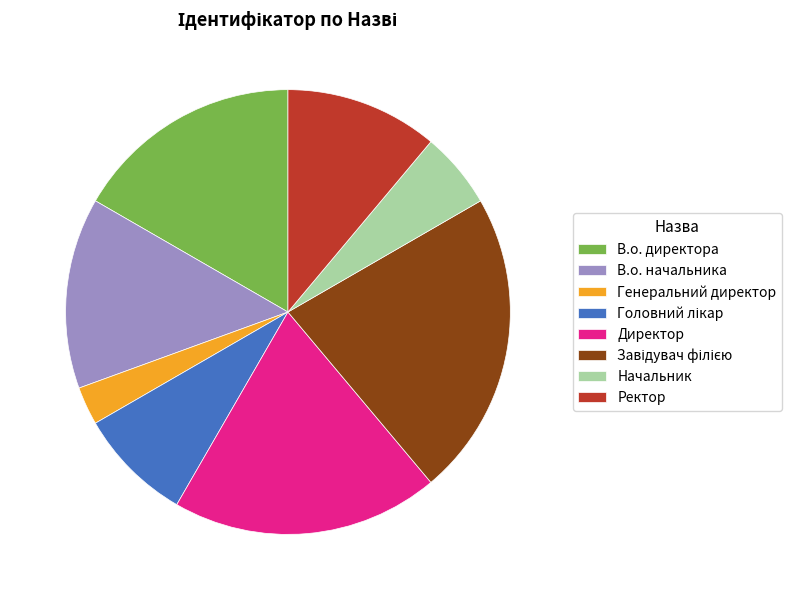

What is the smallest slice in the pie chart?

Генеральний директор